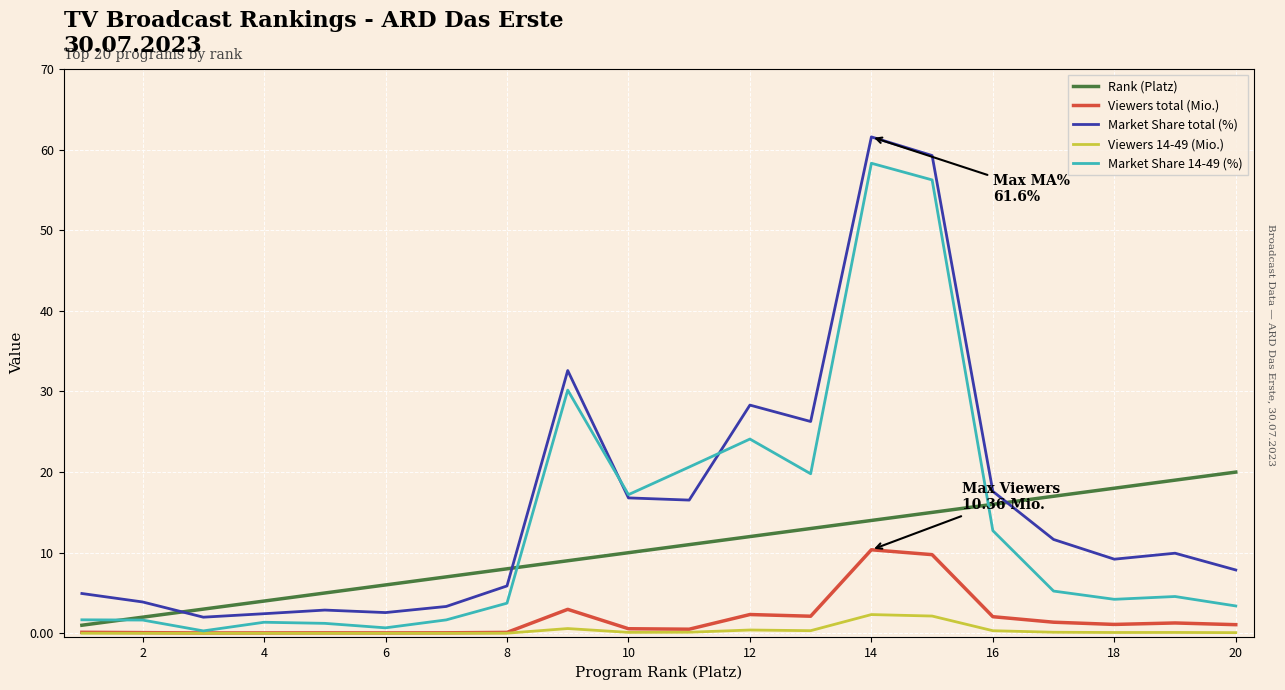

True or false: Rank (Platz) has more than 2 interior local peaks.

False